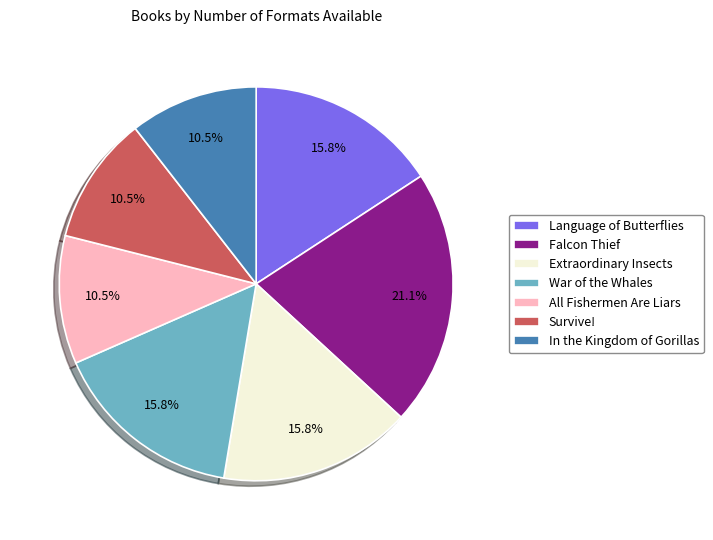

Count the number of slices in the pie.

7